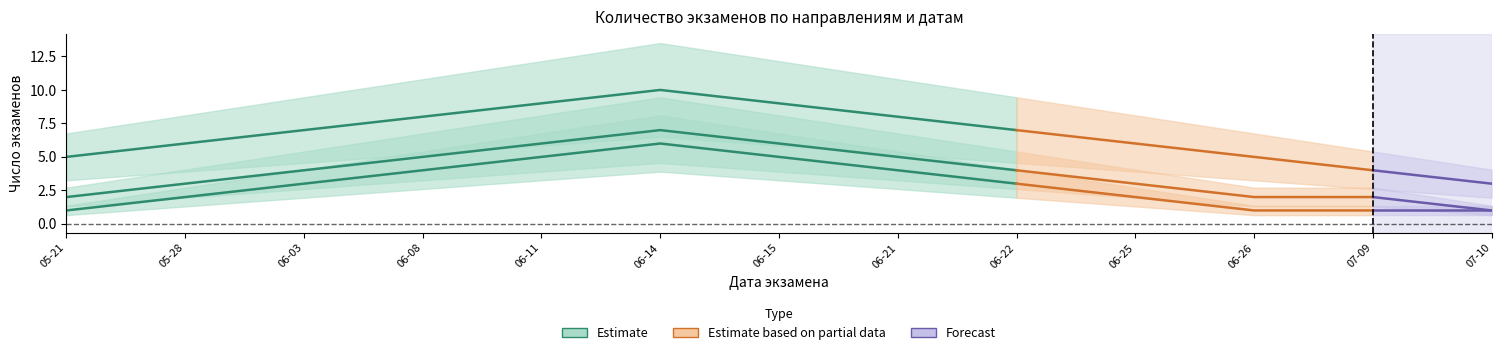

How many Стоматология values are between 1 and 4?

10